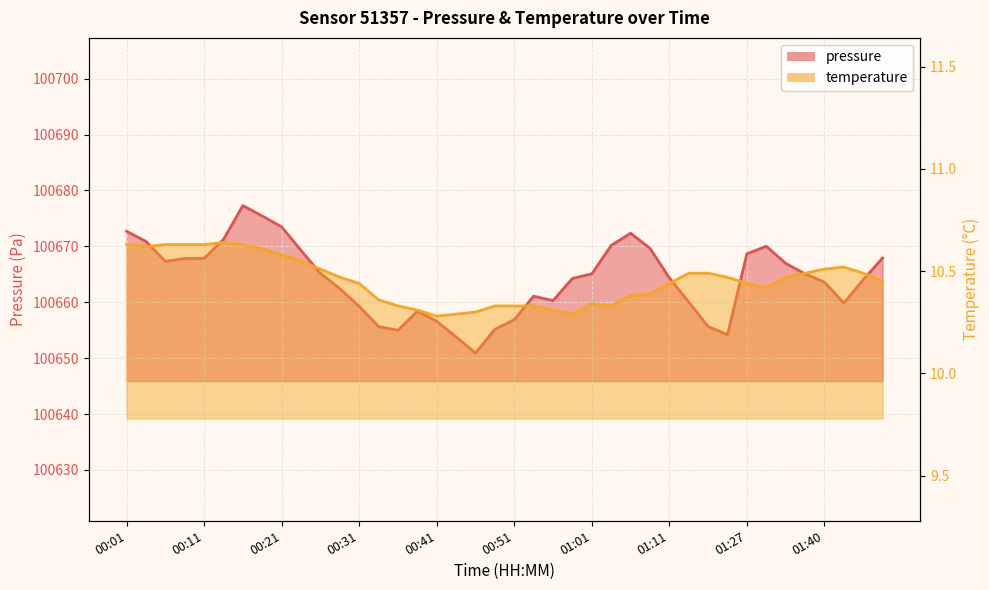

How many interior local valleys does the temperature series have?

5